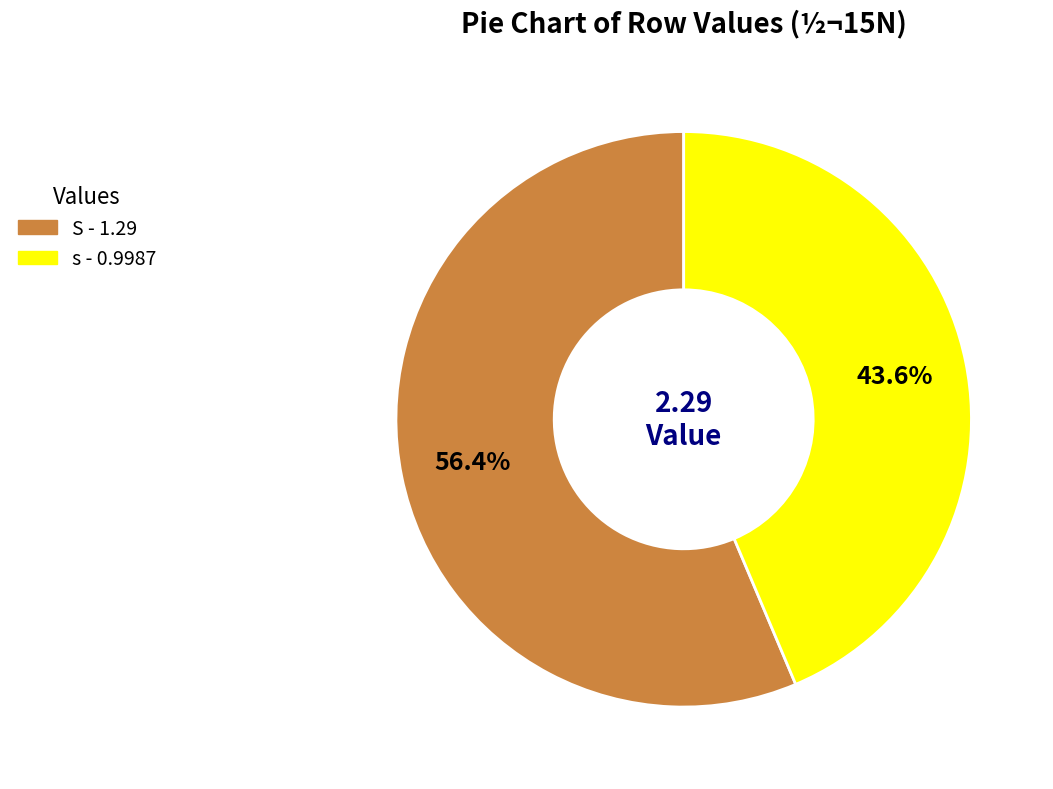

What is the majority slice?

S